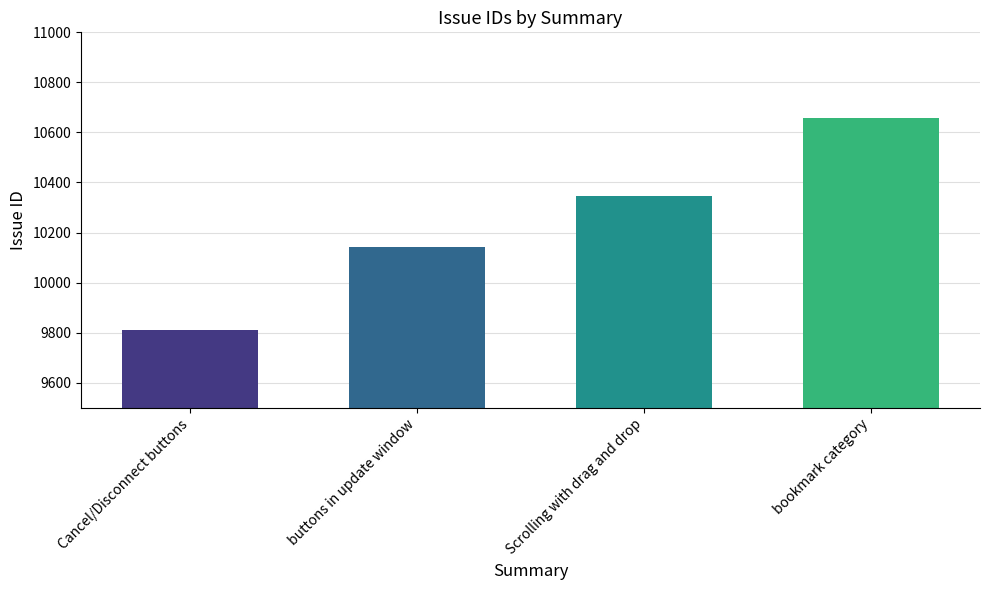

What is the sum of all values?

40953